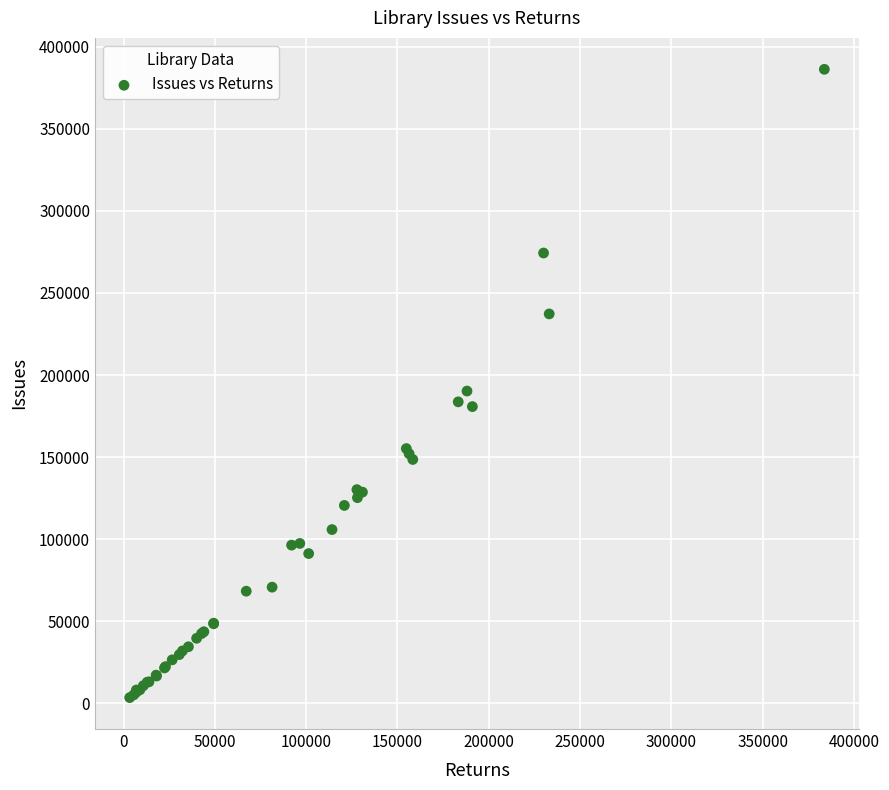

What Y value in the scatter plot is closest to 194862?

190237